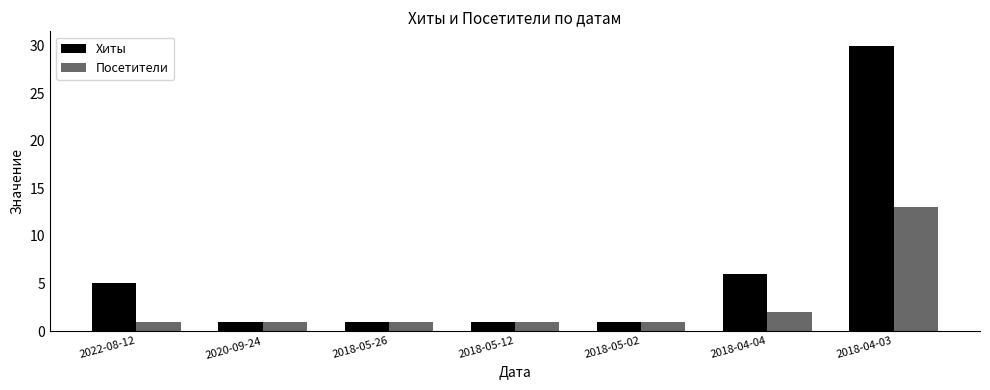

Reading left to right, transcribe all the data shown in this chart.

Хиты: 2022-08-12=5	2020-09-24=1	2018-05-26=1	2018-05-12=1	2018-05-02=1	2018-04-04=6	2018-04-03=30
Посетители: 2022-08-12=1	2020-09-24=1	2018-05-26=1	2018-05-12=1	2018-05-02=1	2018-04-04=2	2018-04-03=13